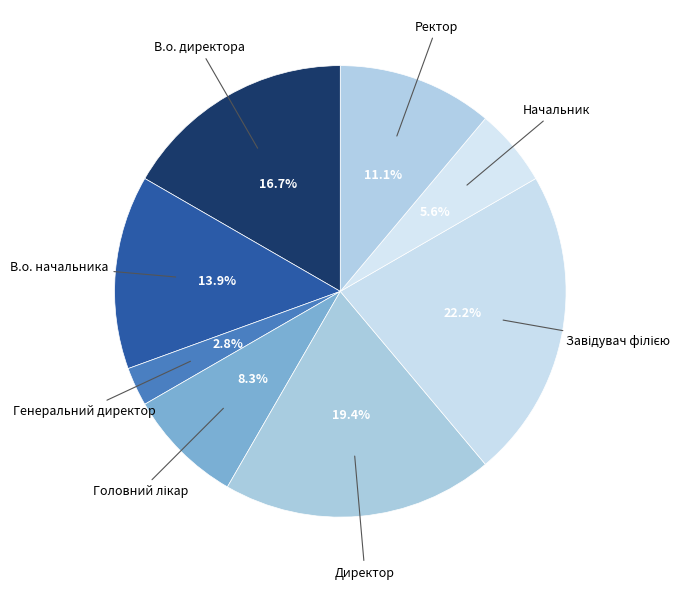

How many slices are in this pie chart?

8